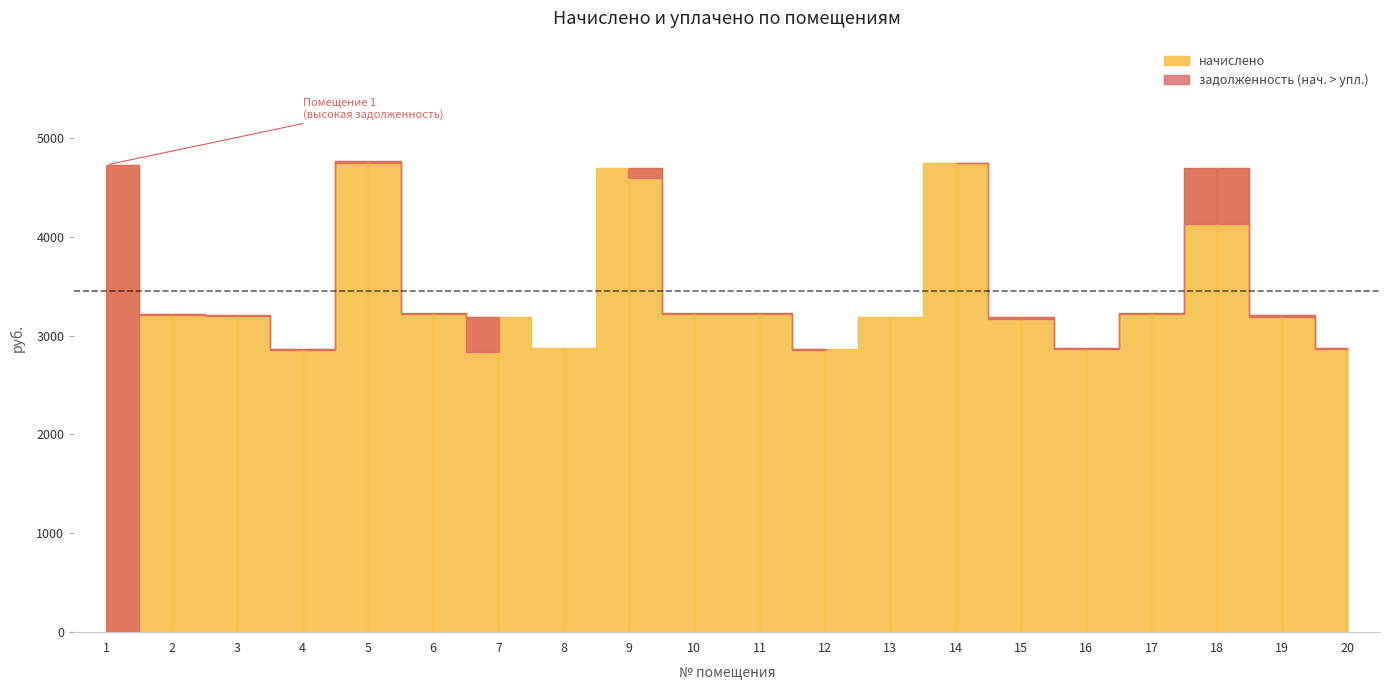

How many times do уплачено and начислено cross each other?

4